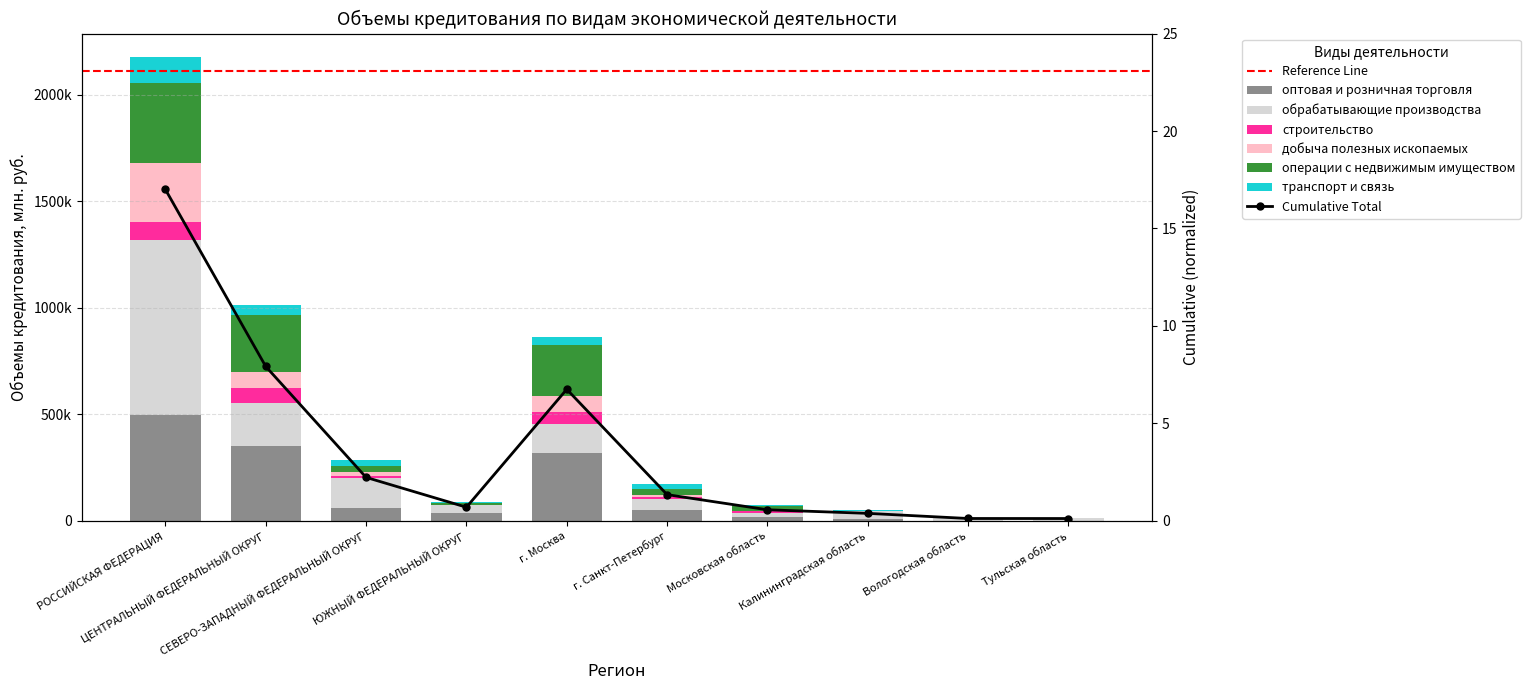

What is the label of the 6th bar from the right?

г. Москва